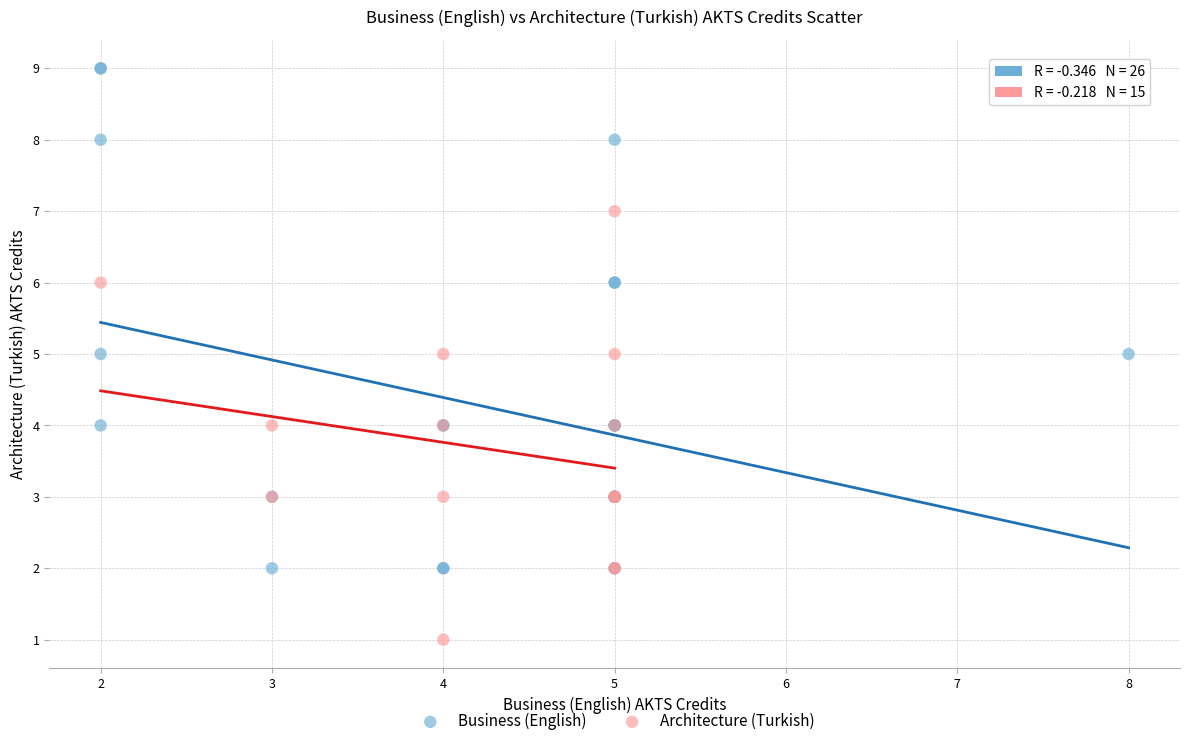

Which series reaches the maximum Y coordinate?

Business (English)